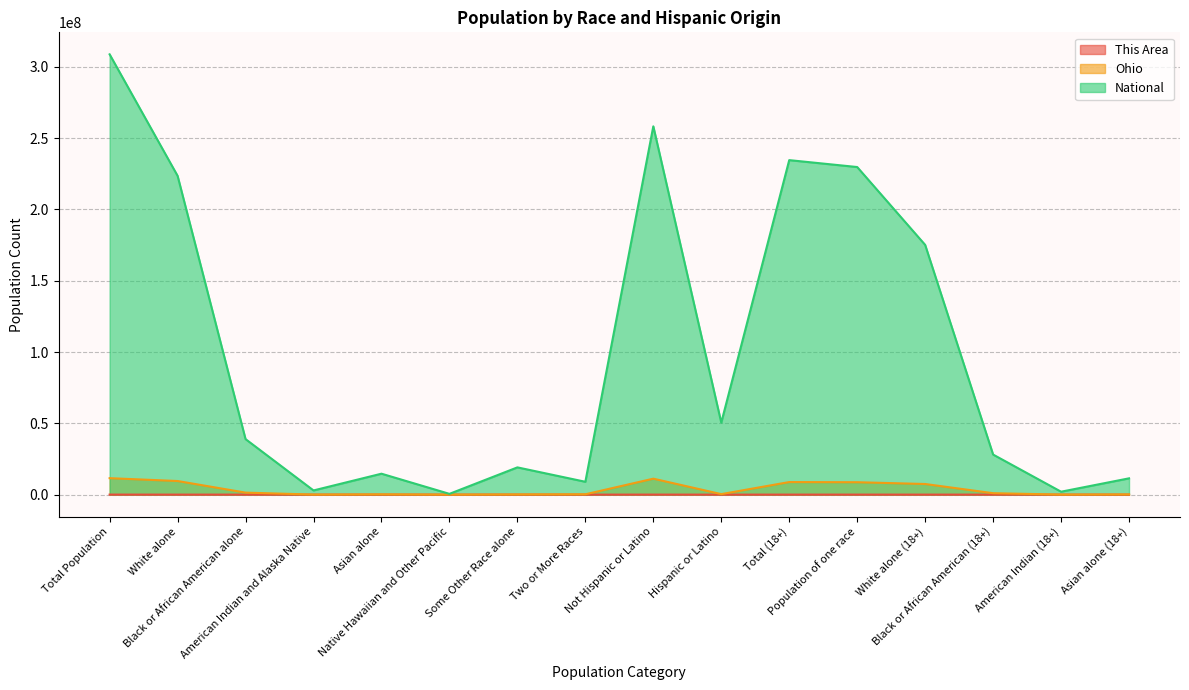

Count the number of data series in this chart.

3